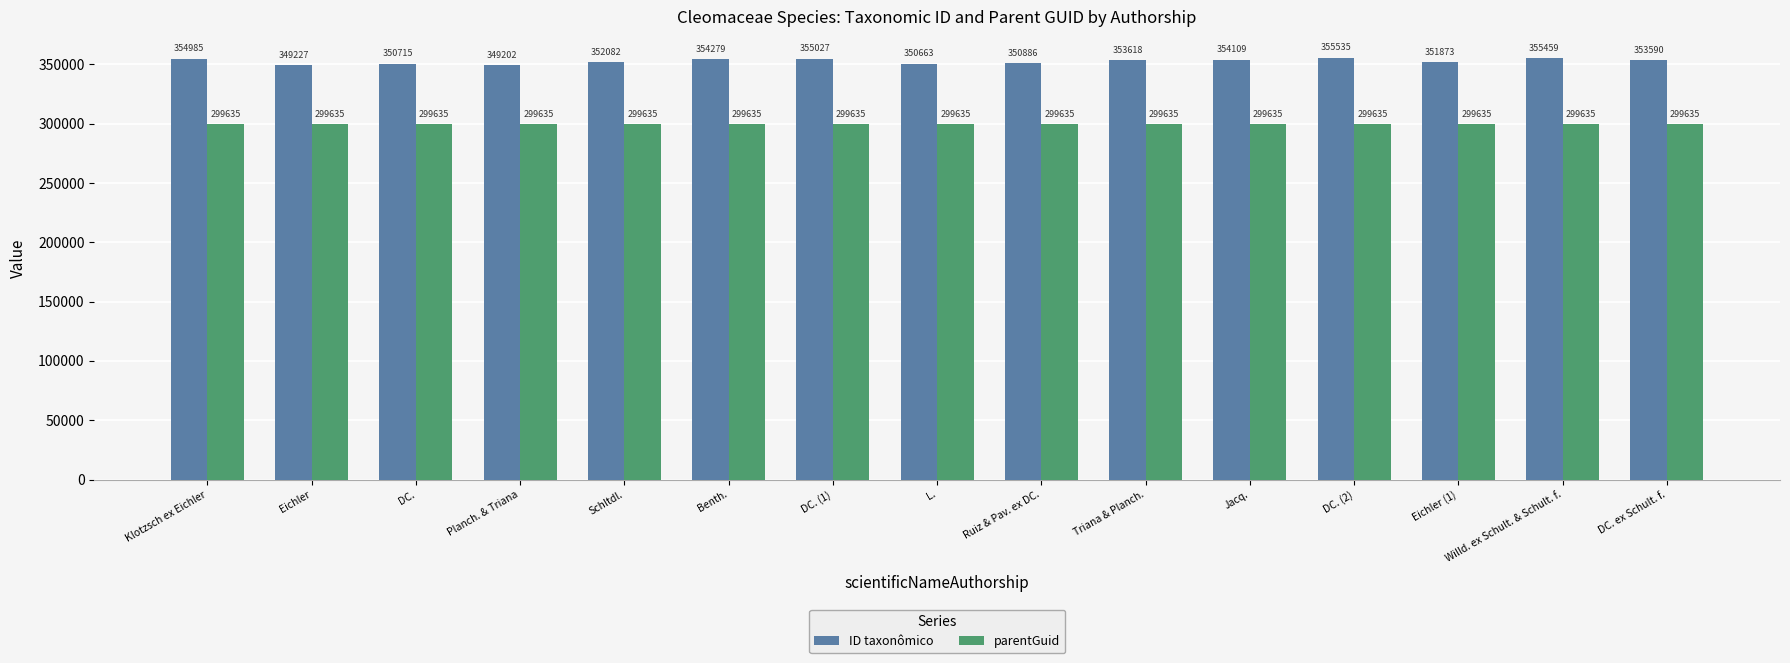

How many bars are there in total?

30